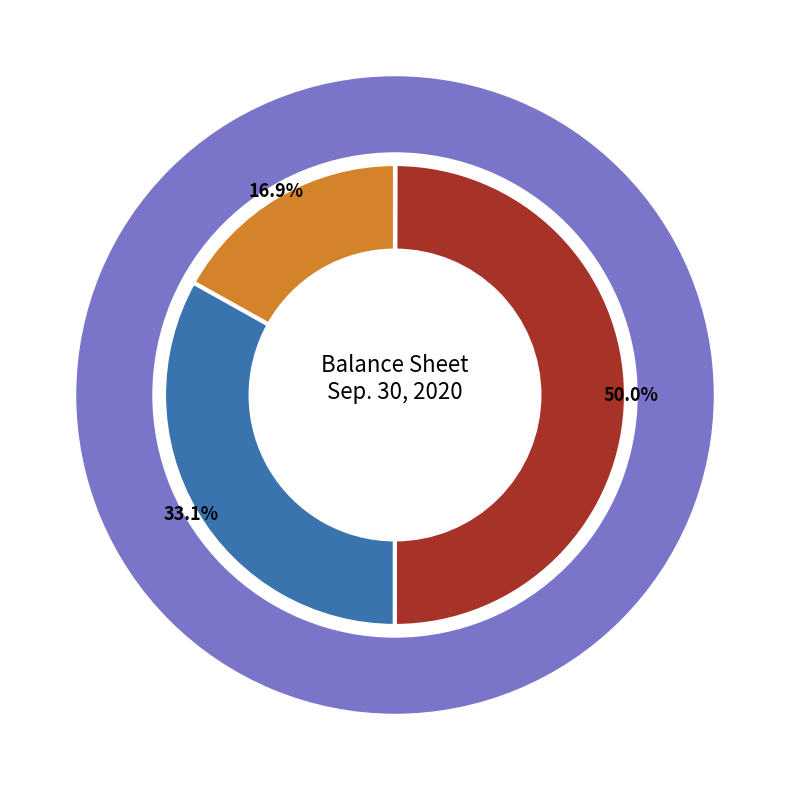

How many segments does this pie chart have?

4